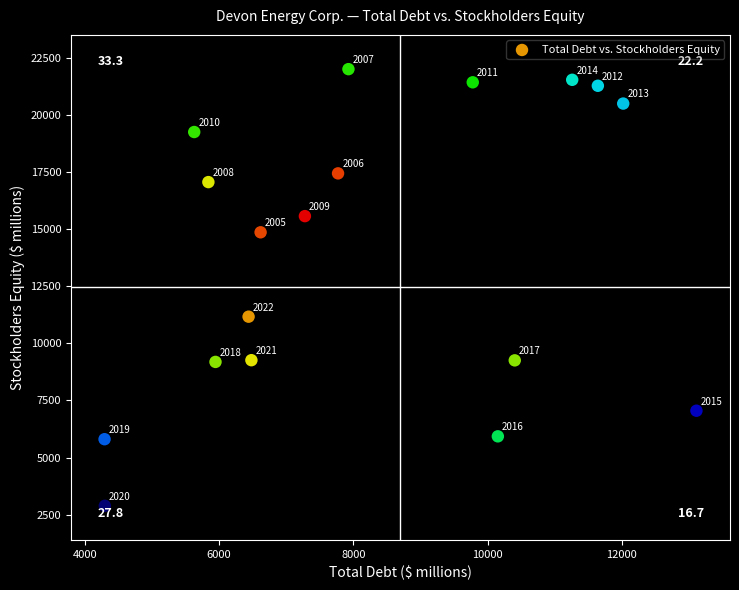

What is the range of X values (max minus min)?

8819